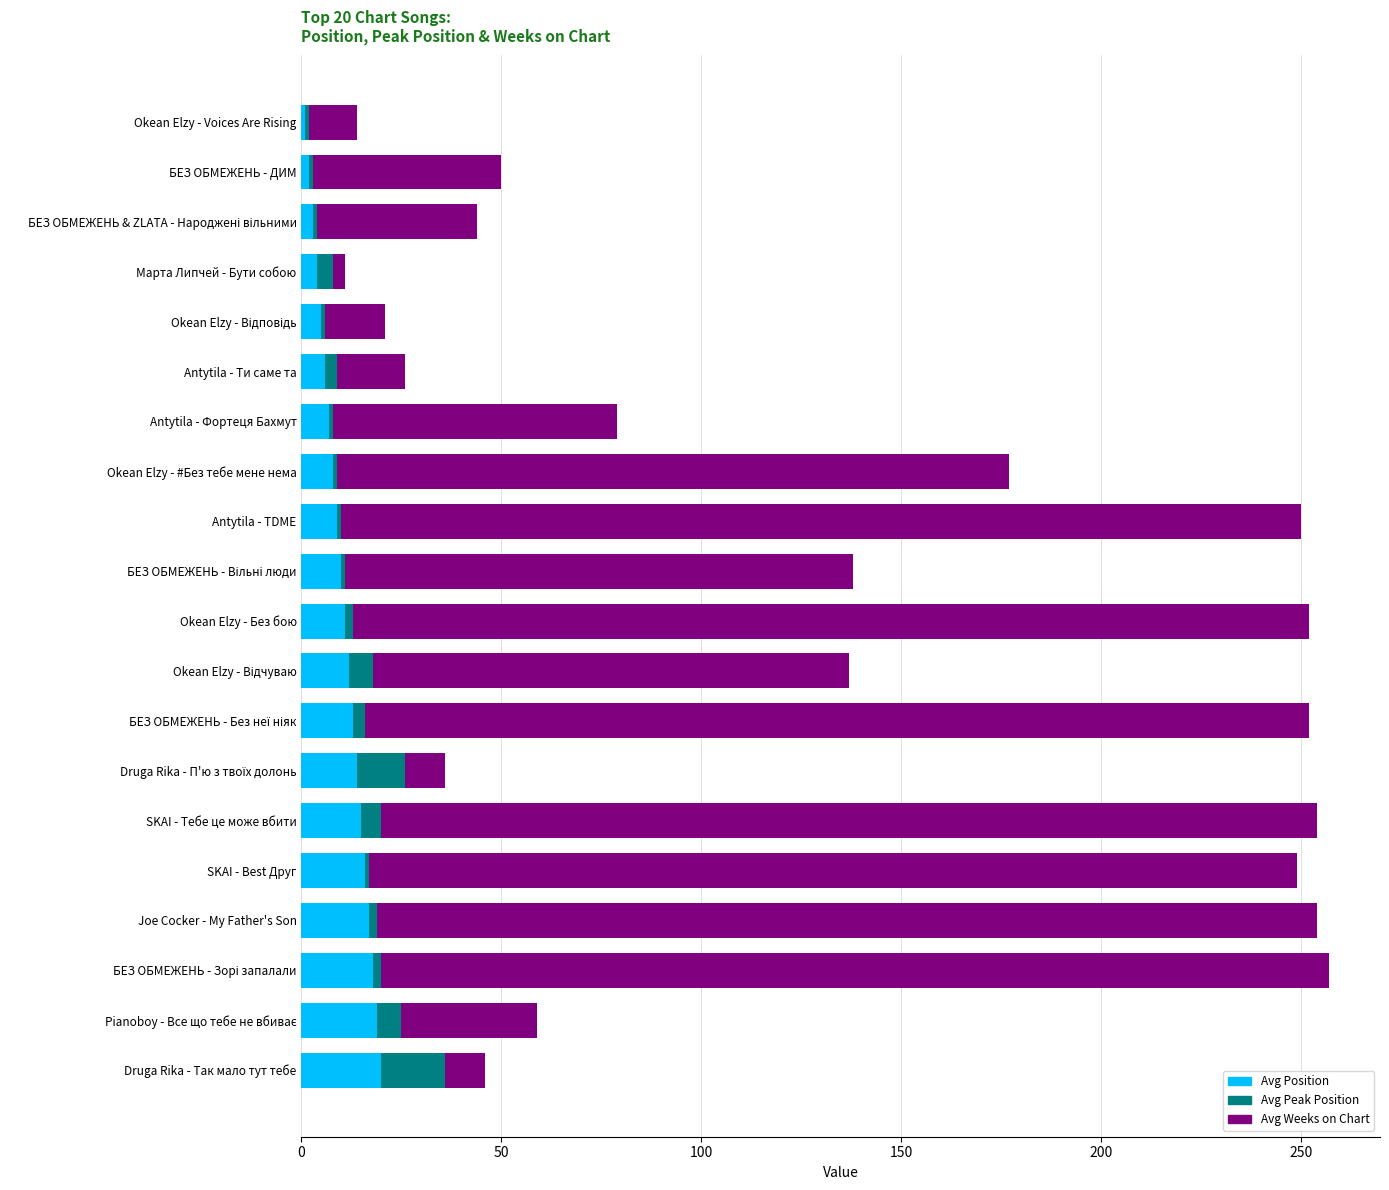

How many distinct data groups are displayed?

3